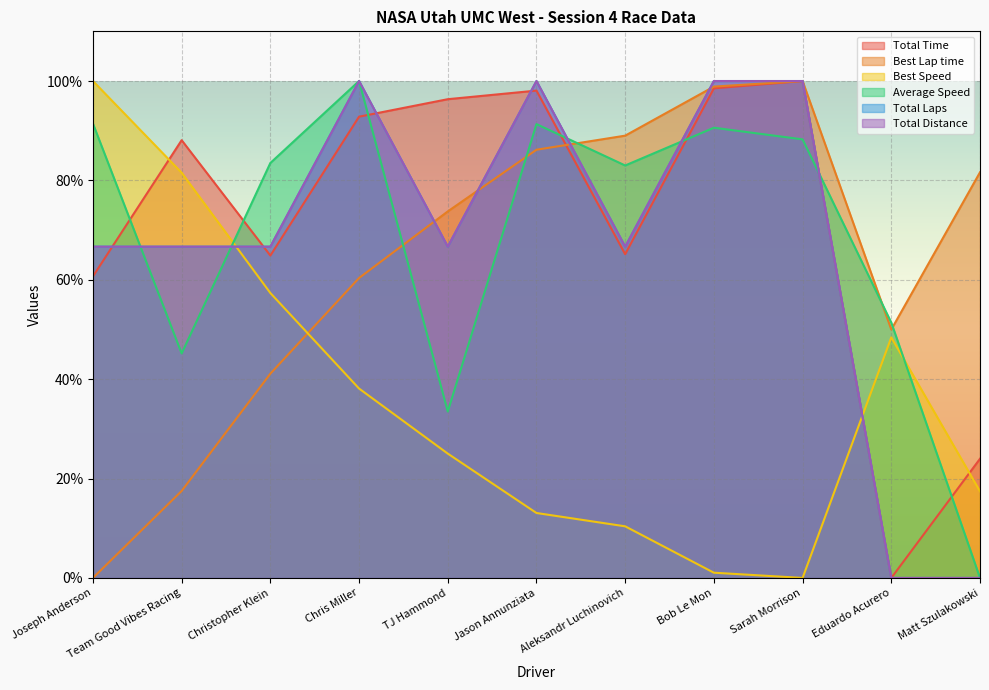

What is the label of the 3rd point from the right?

Sarah Morrison